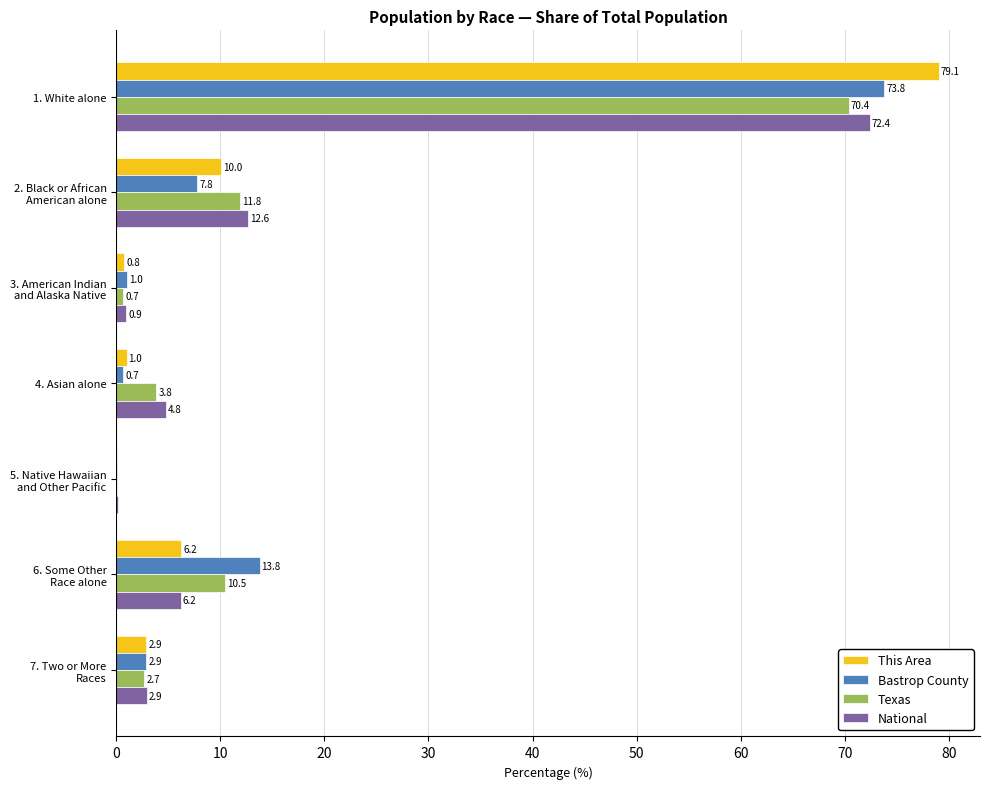

The value of Bastrop County at 1. White alone is 20.8. True or false?

False